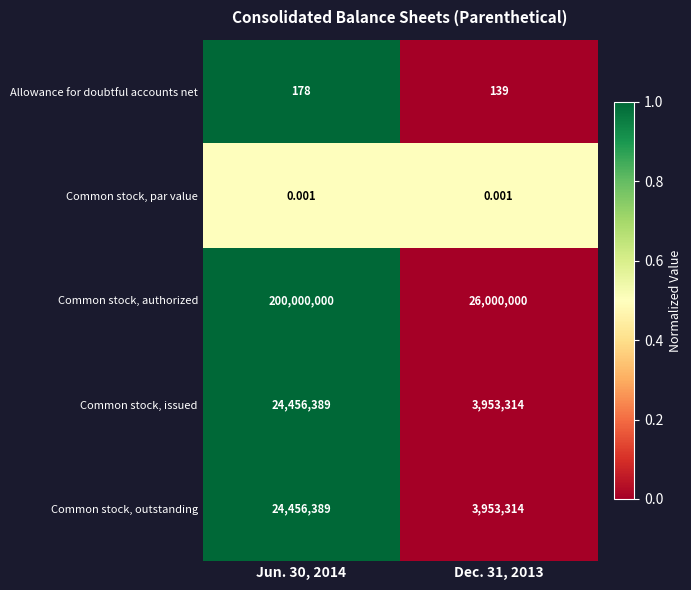

At how many categories does at least one series exceed 0?

2